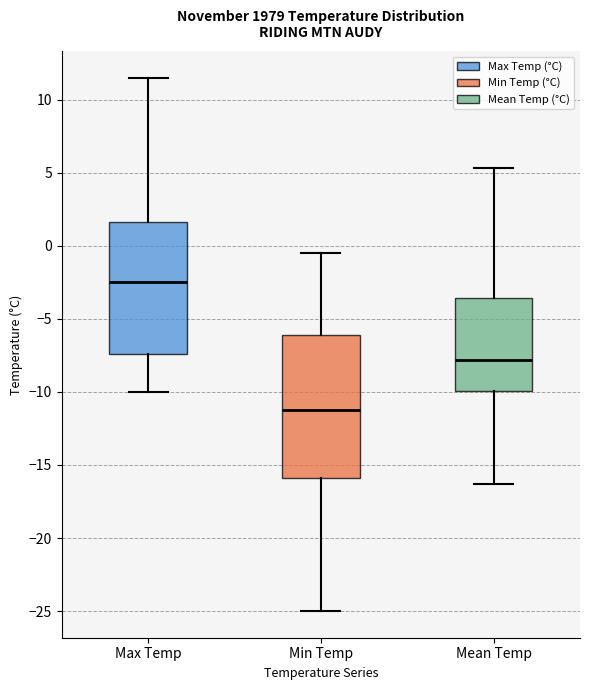

Where is the lower edge of the box for Max Temp on the y-axis? The values are not printed on the chart, so give them approximately, as read against the axis.

-7.5